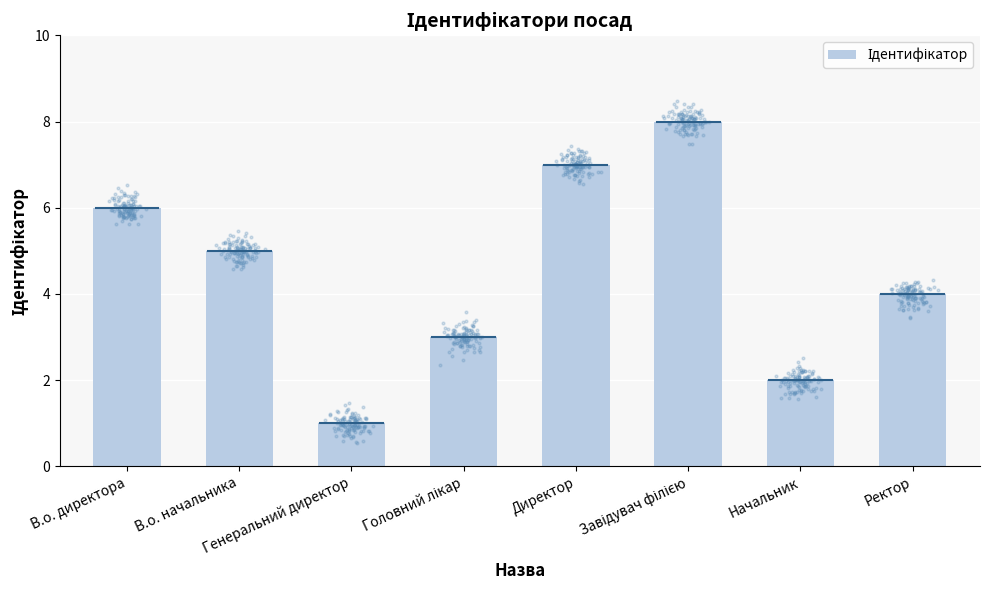

What is the change in value from Директор to Завідувач філією?

+1